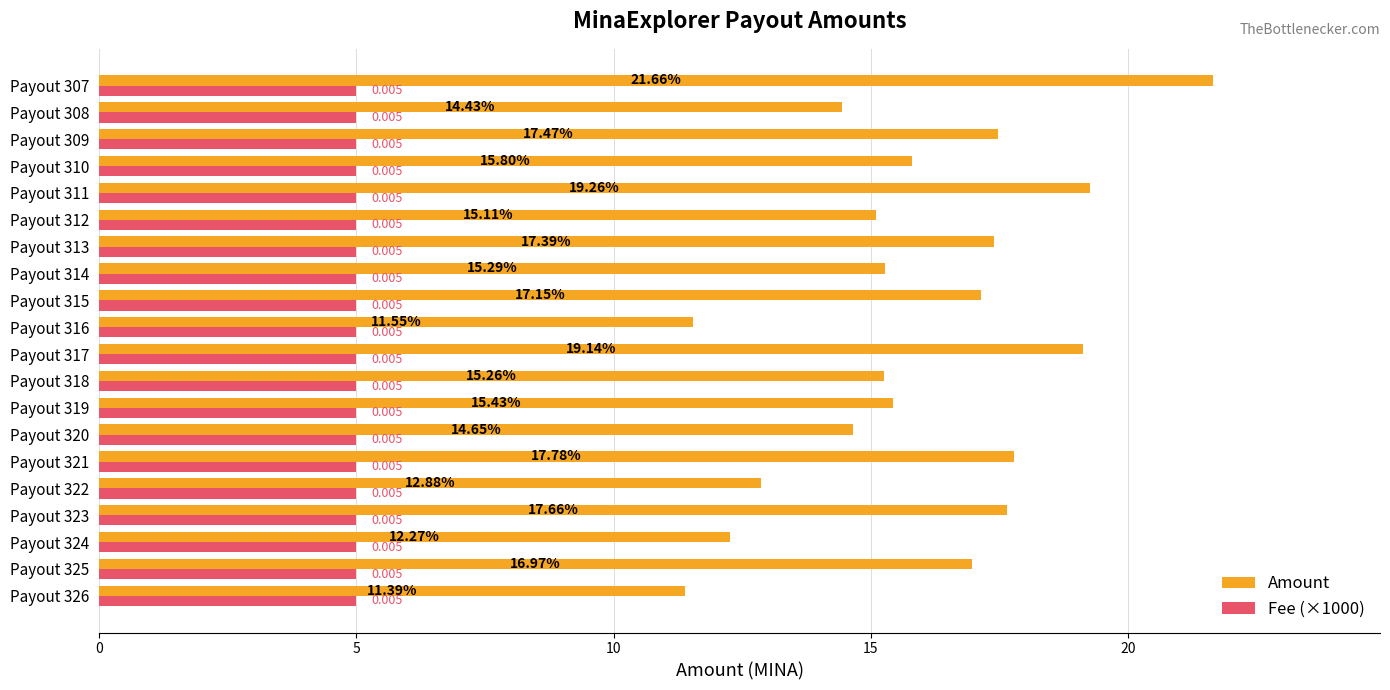

Is the value of Fee (×1000) at Payout 312 greater than the value of Amount at Payout 314?

No